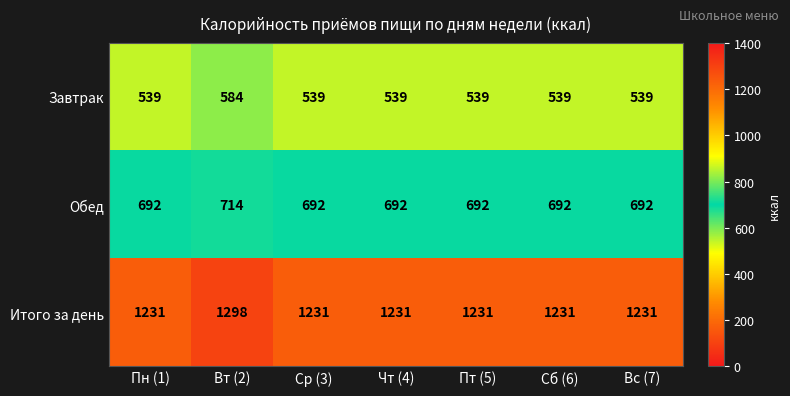

What is the maximum value shown in the chart?

1298